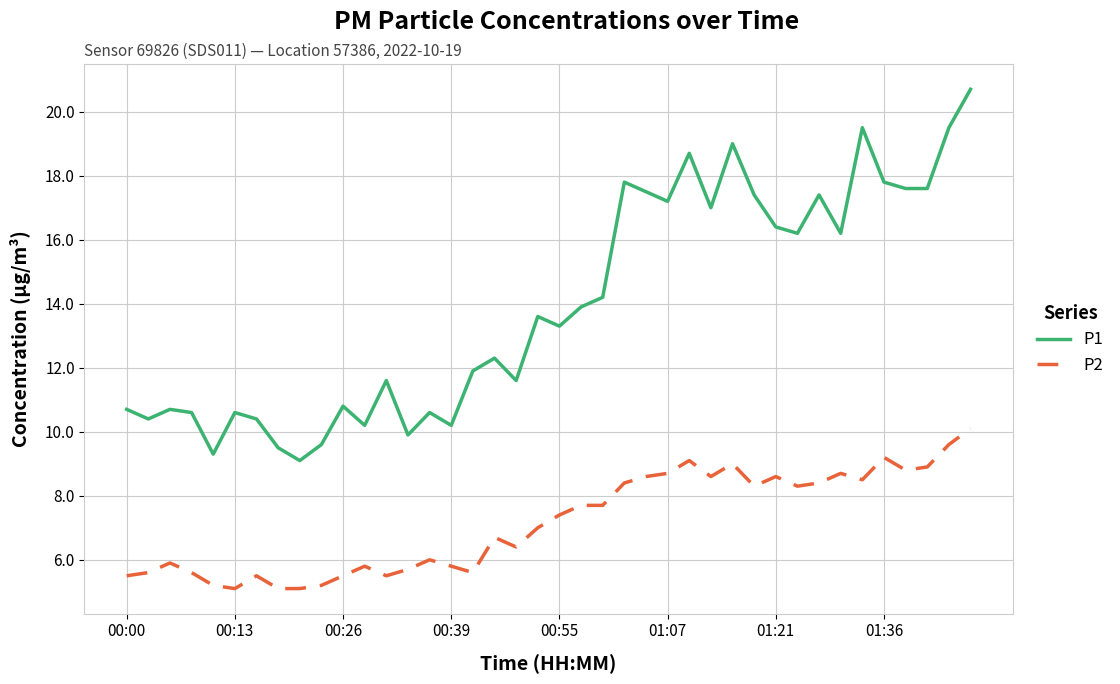

Which series has the largest total across all categories?

P1